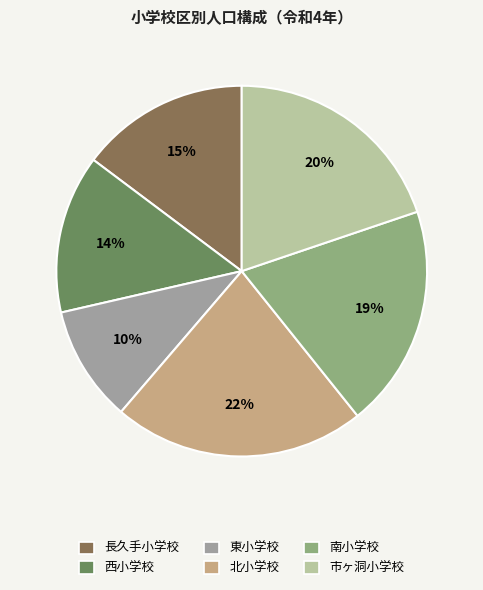

Is 西小学校 the majority of the pie?

No